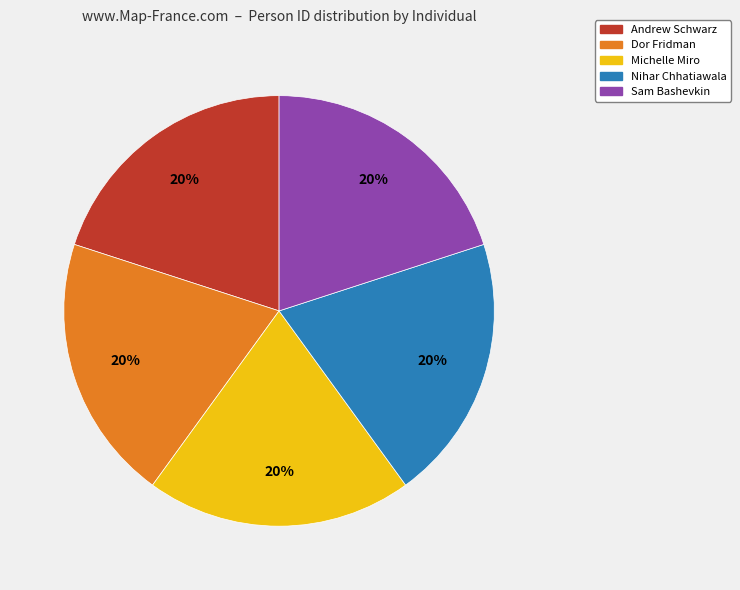

True or false: Nihar Chhatiawala accounts for 20% of the total.

True